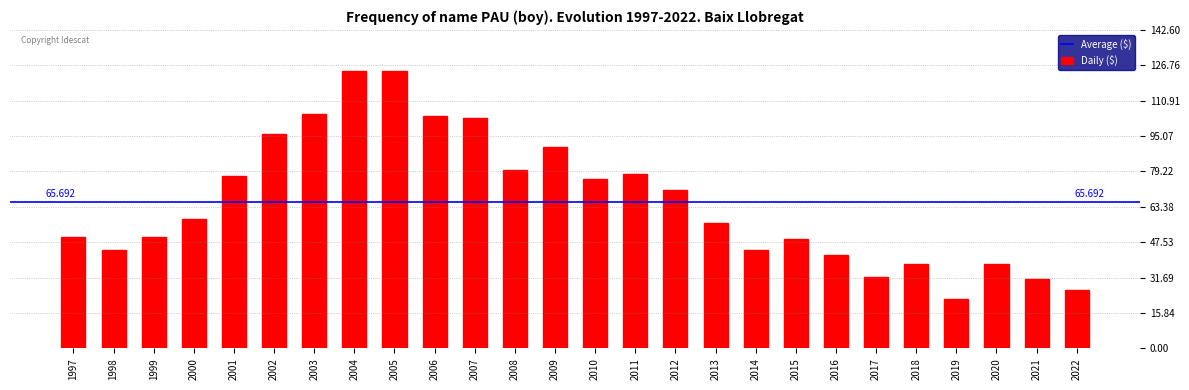

What is the value of the 15th bar from the left?

78